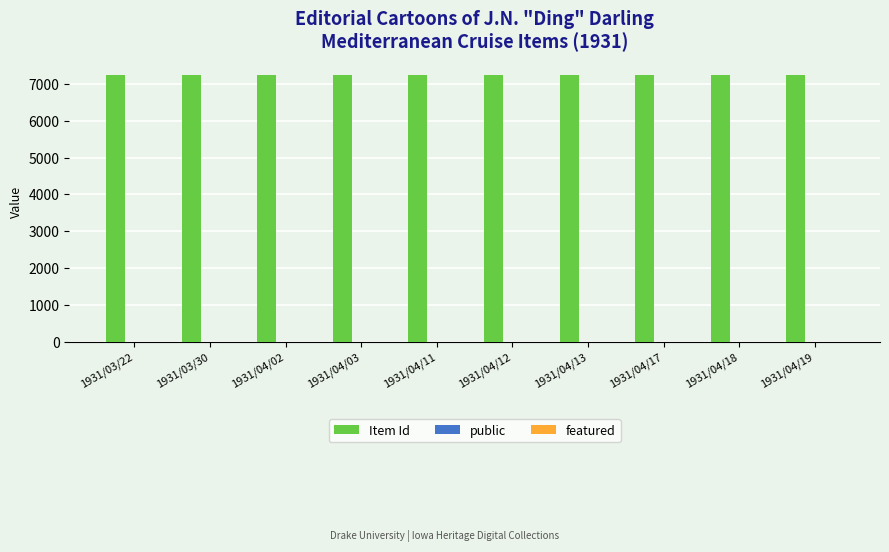

The value of Item Id at 1931/04/03 is 11935. True or false?

False